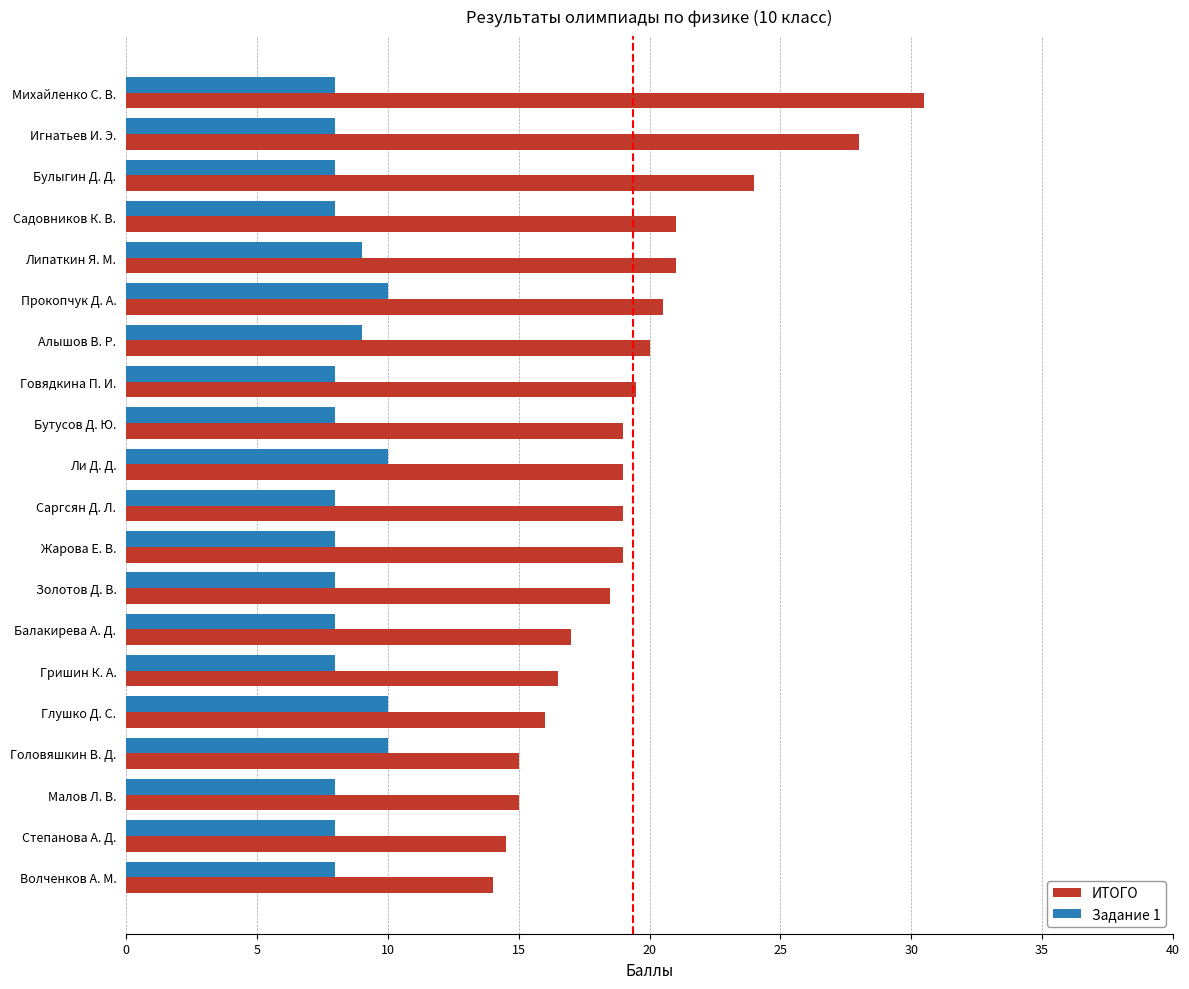

Which series has the widest spread of values?

ИТОГО